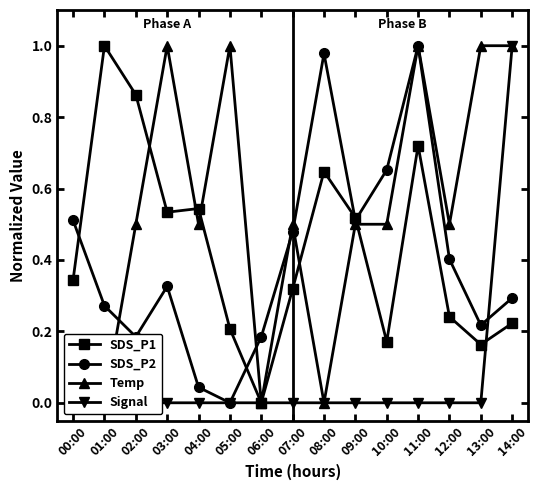

Rank the series by their maximum value, from lowest to highest.

SDS_P1, SDS_P2, Temp, Signal